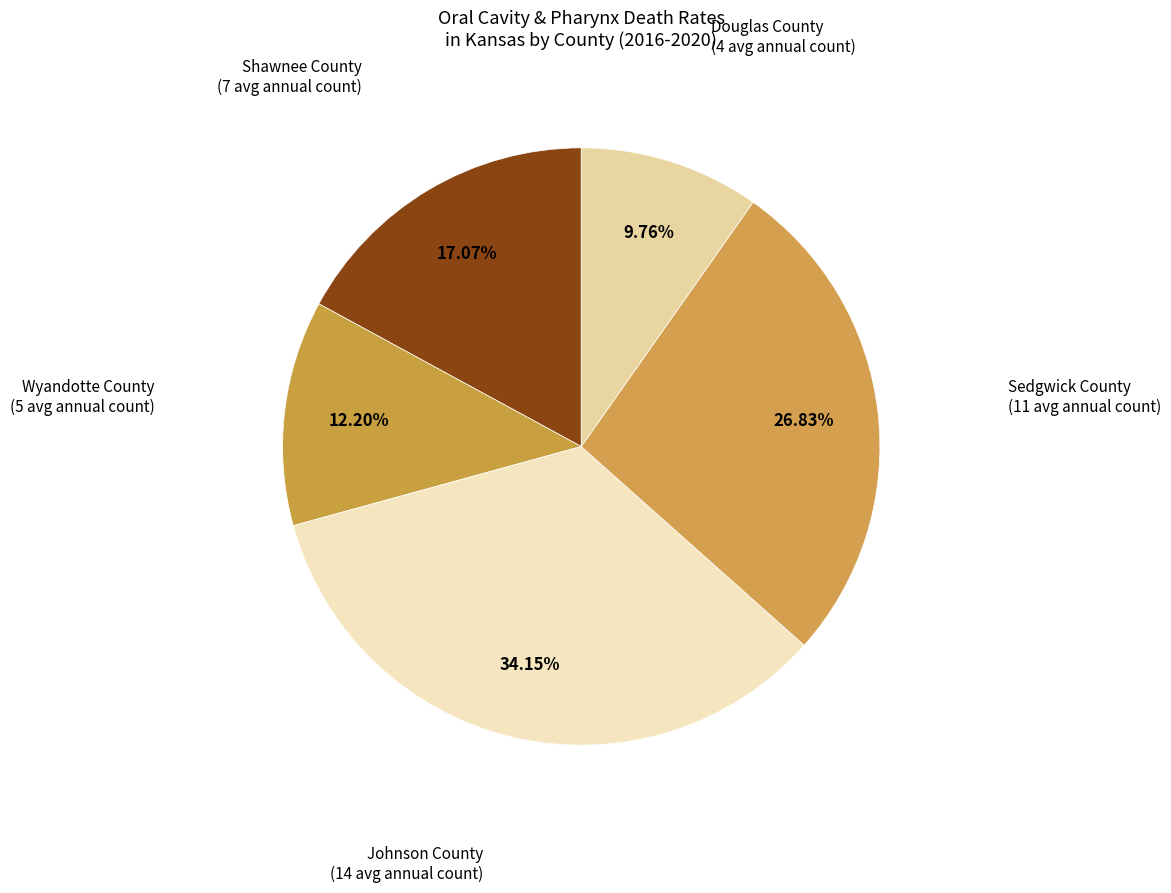

Does Douglas County represent more than half of the total?

No